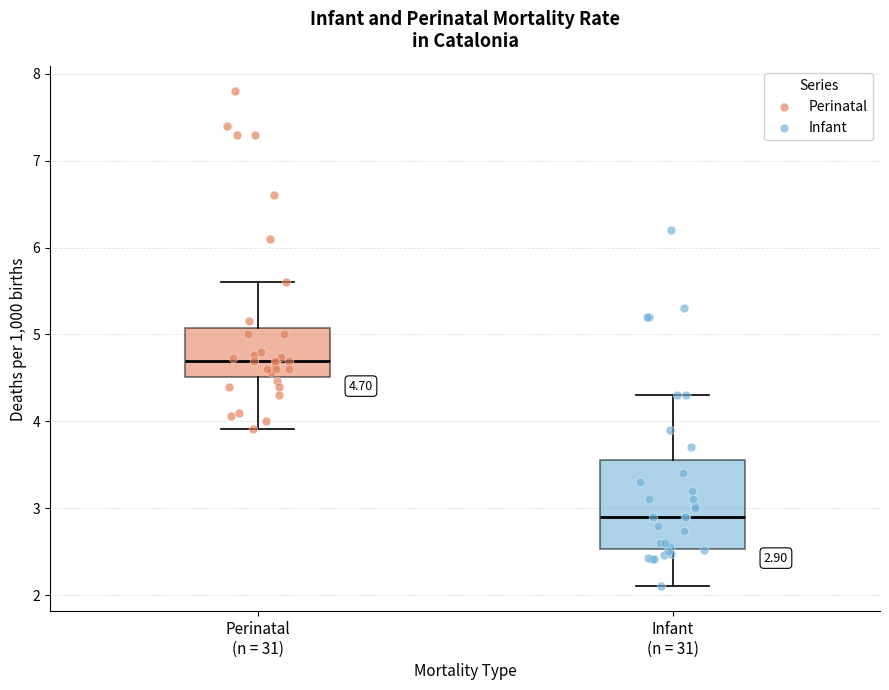

Comparing the boxes themselves (not the whiskers), which one is the tallest?

Infant (n = 31)